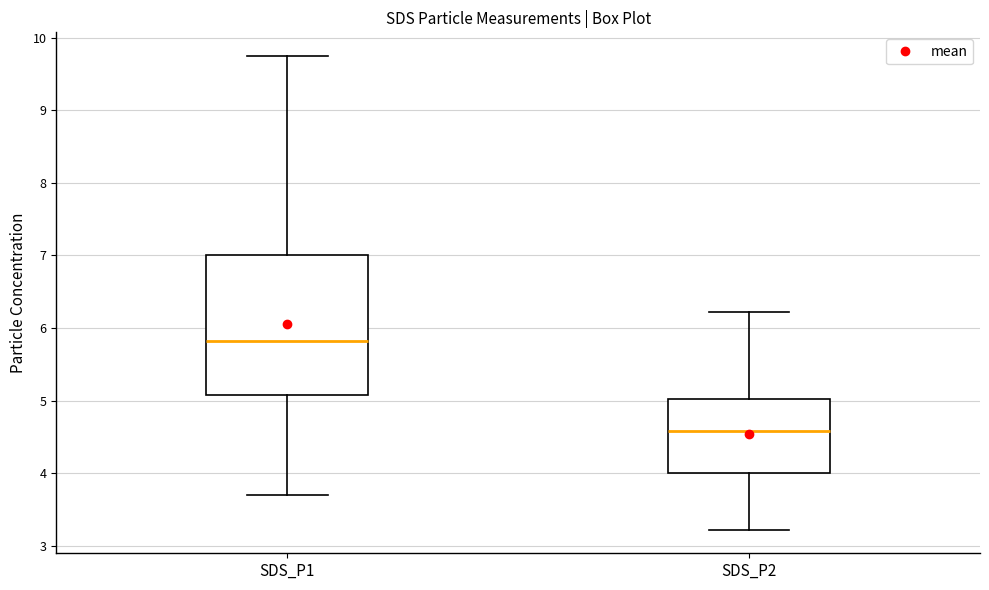

Where is the upper edge of the box for SDS_P2 on the y-axis? The values are not printed on the chart, so give them approximately, as read against the axis.

5.0